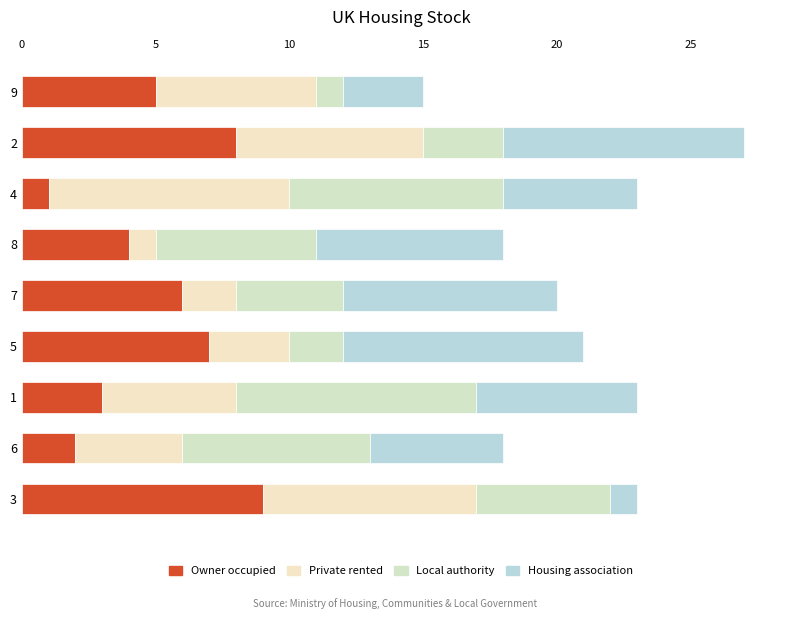

At how many categories does at least one series exceed 5?

9